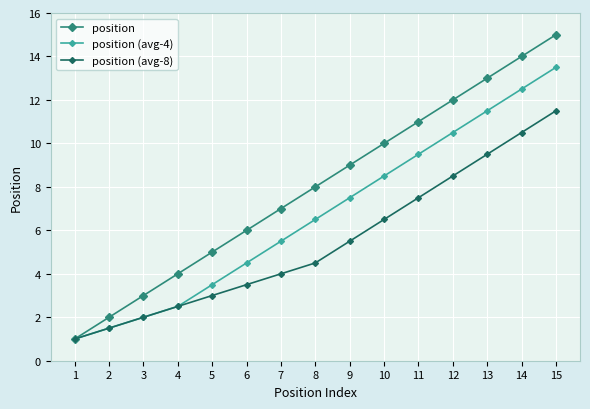

What is the difference between the maximum and minimum values in the position series?

14.0